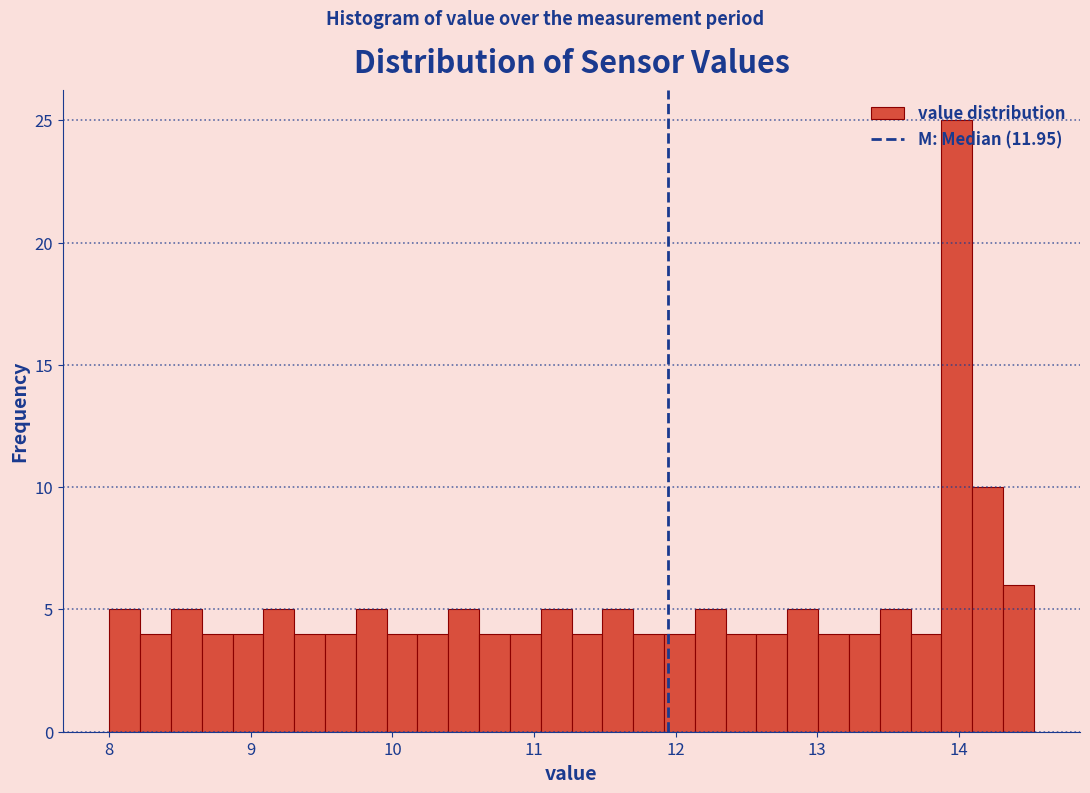

Read against the x-axis, roughly where is the centre of the tallest bar?

14.0